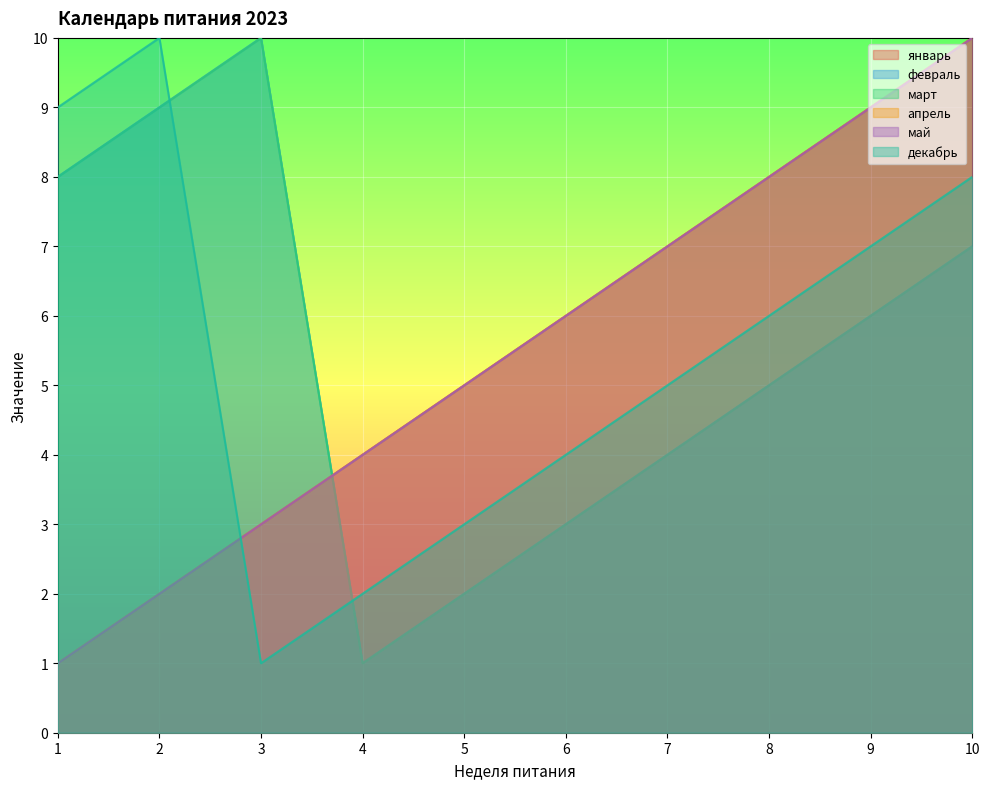

What are all the series names shown in the legend?

январь, февраль, март, апрель, май, декабрь